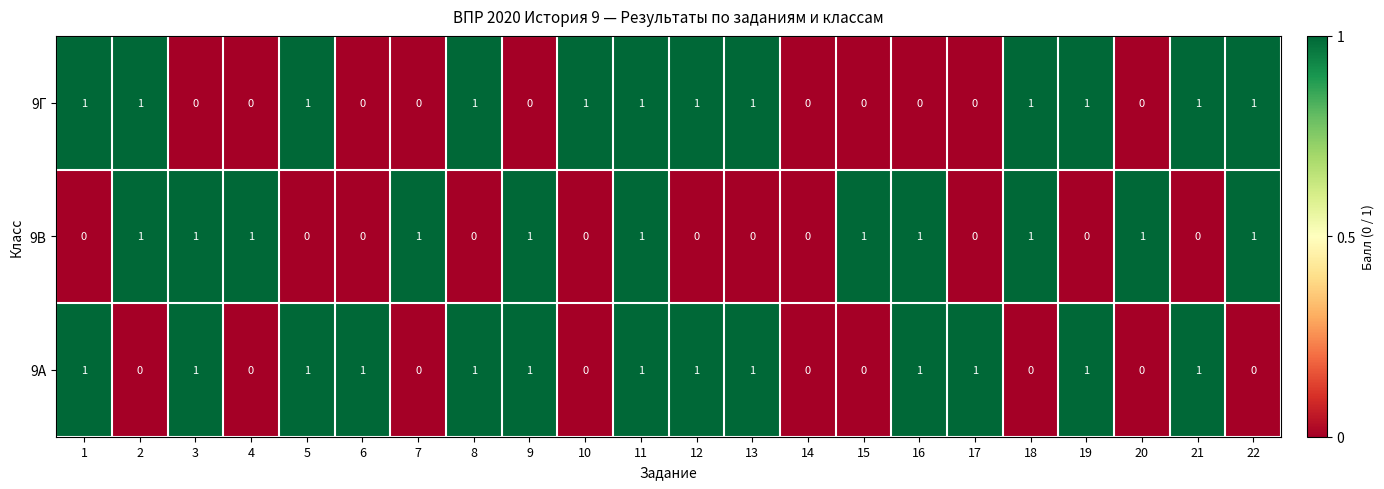

How many values in the 9А series are below 1?

9